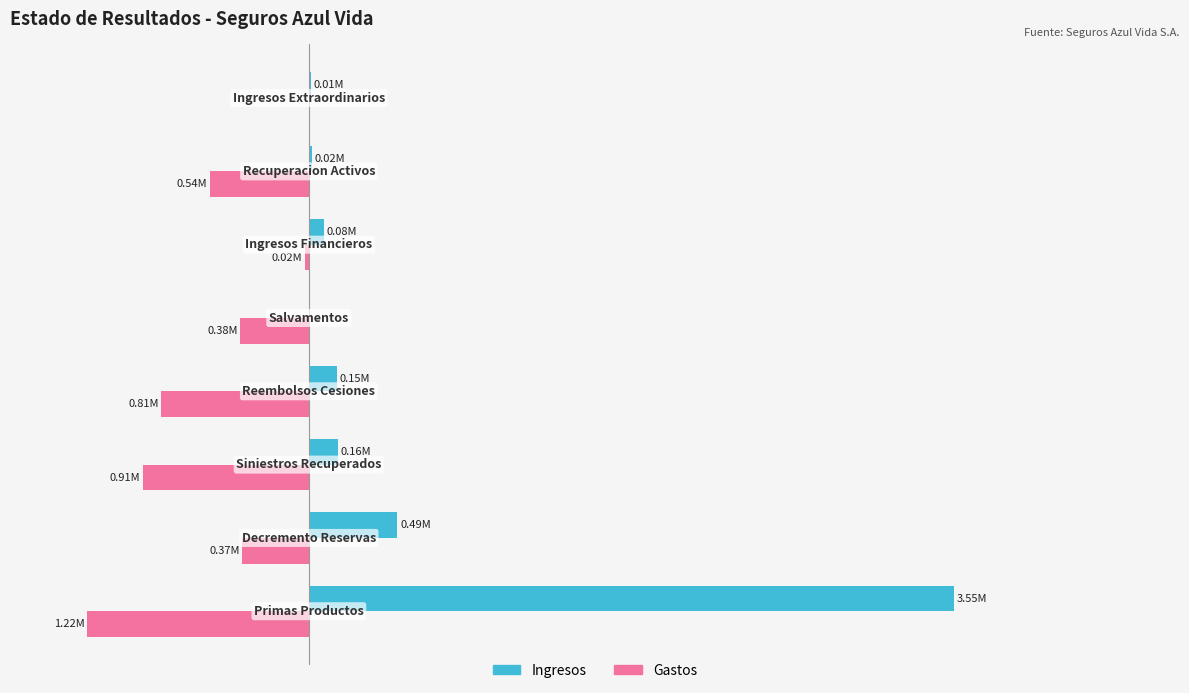

What are all the series names shown in the legend?

Ingresos, Gastos